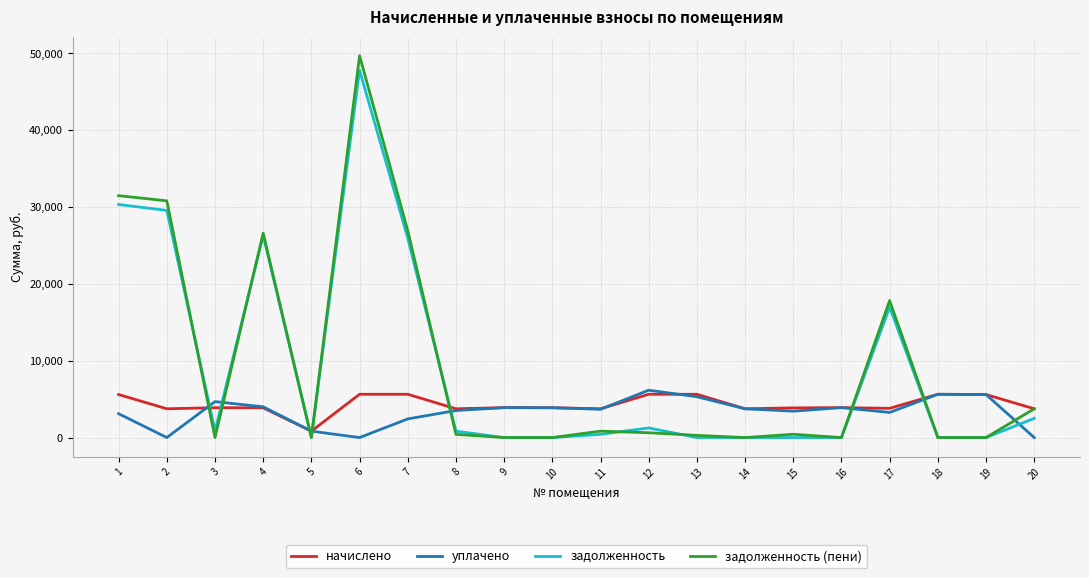

Which series changed the most between 1 and 17?

задолженность (пени)